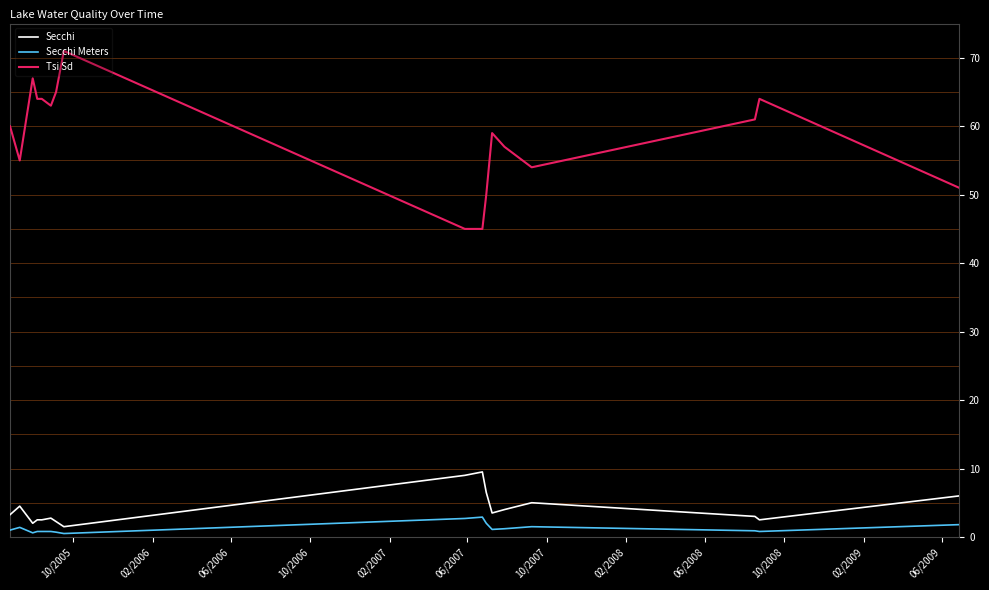

Which series has the widest spread of values?

Tsi Sd